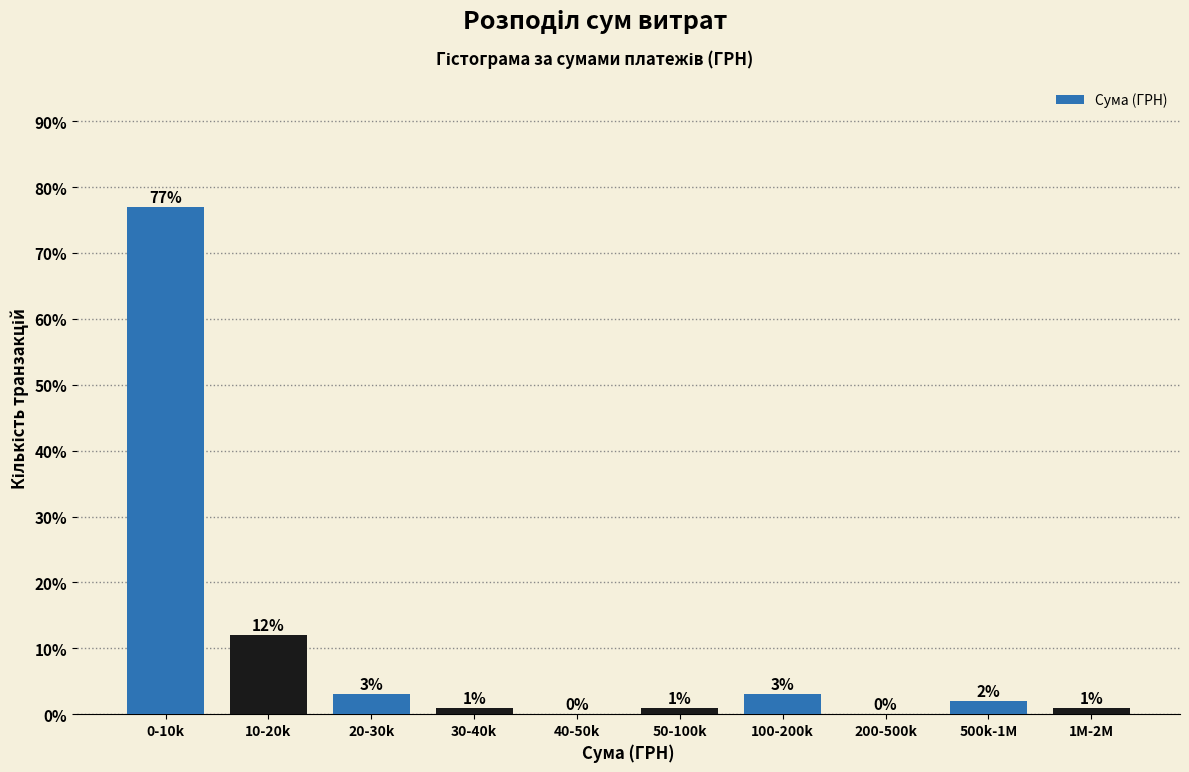

Reading left to right, what are all the values shown in this chart?

0-10k=77	10-20k=12	20-30k=3	30-40k=1	40-50k=0	50-100k=1	100-200k=3	200-500k=0	500k-1M=2	1M-2M=1